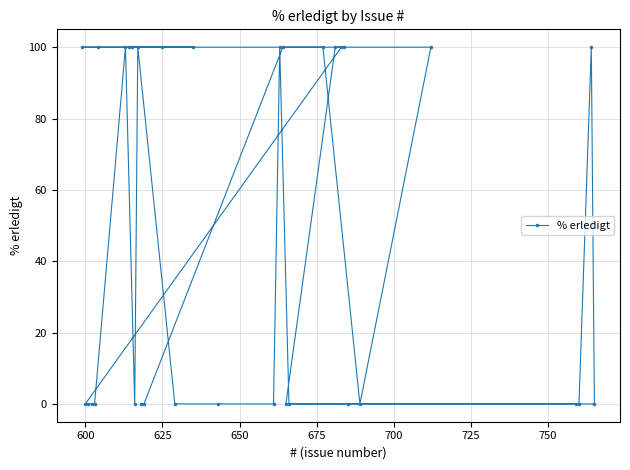

What is the difference between the second highest and second lowest values?

100